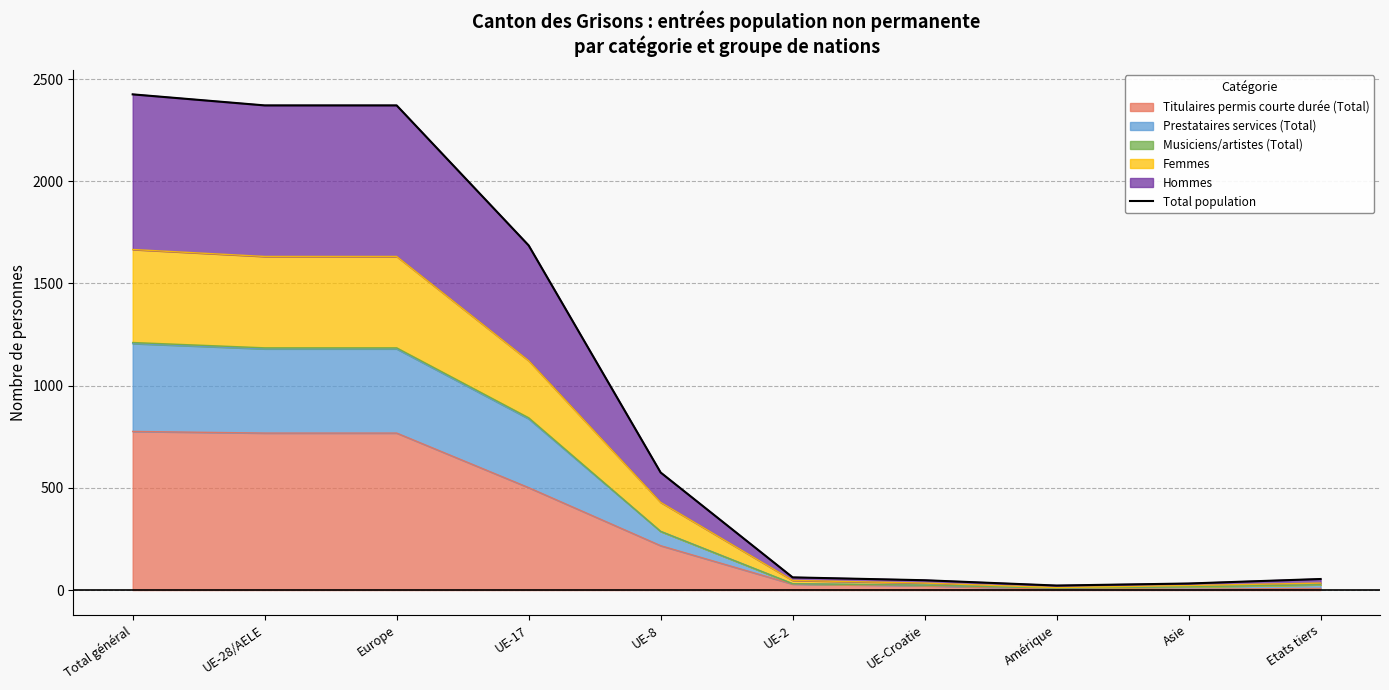

At which category does the chart reach its minimum across all series?

Amérique